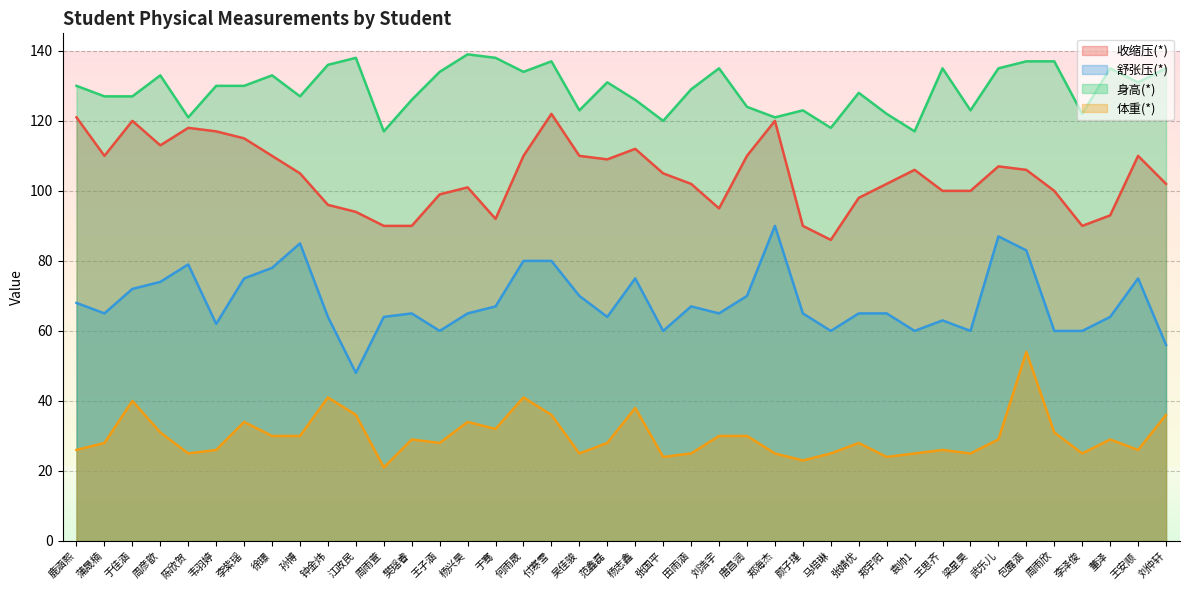

True or false: 身高(*) and 体重(*) intersect in this chart.

False